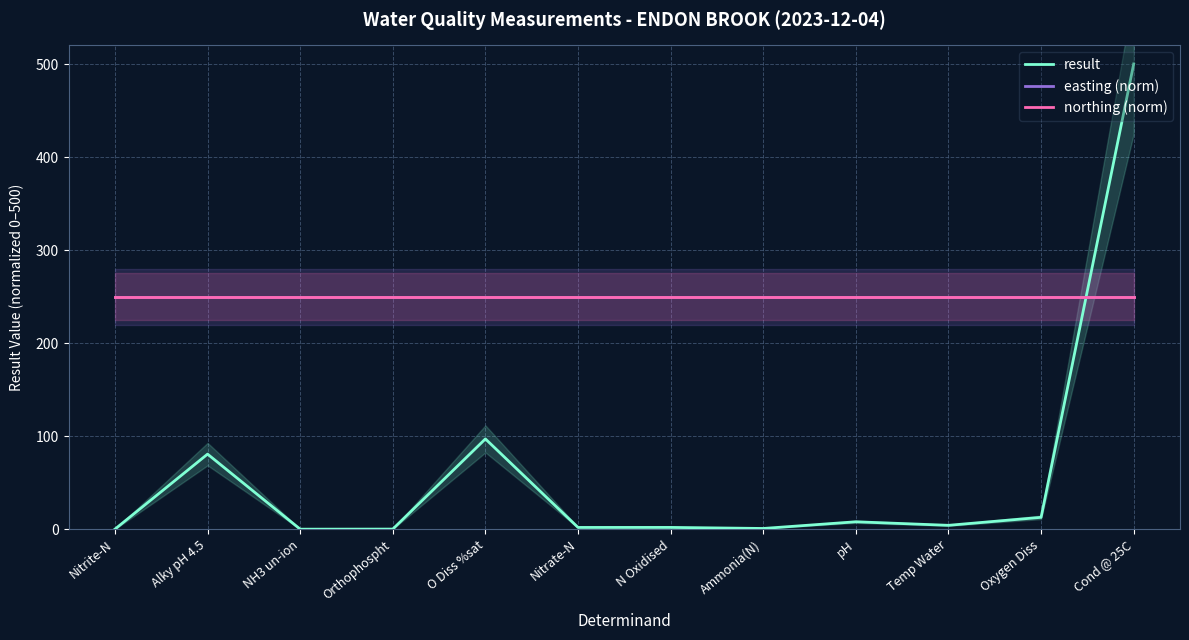

The easting (norm) series shows 83.4 at Nitrite-N. True or false?

False